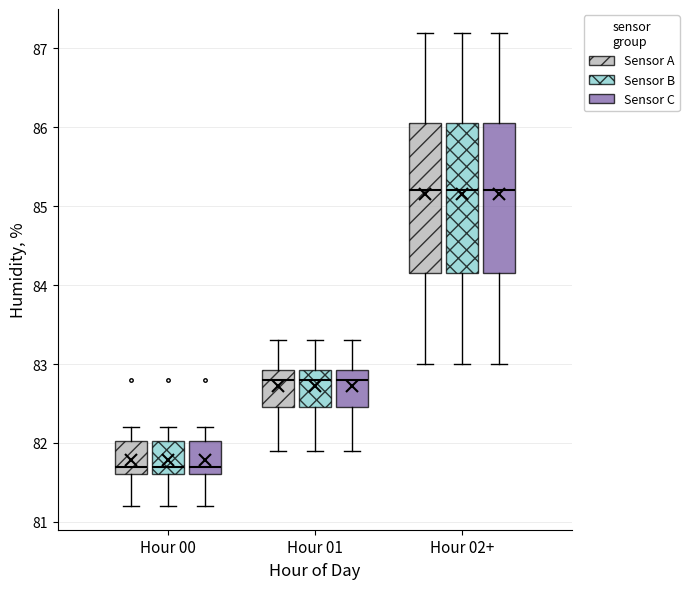

Reading left to right, transcribe this box plot: for each box, give where its median line is, the range the box spans, and where its two whiskers end, as read against the y-axis. The values are not printed on the chart, so give them approximately, as read against the axis.

Hour 00 (Sensor A): median 81.7, box 81.6 to 82.0, whiskers 81.2 to 82.2
Hour 00 (Sensor B): median 81.7, box 81.6 to 82.0, whiskers 81.2 to 82.2
Hour 00 (Sensor C): median 81.7, box 81.6 to 82.0, whiskers 81.2 to 82.2
Hour 01 (Sensor A): median 82.8, box 82.5 to 82.9, whiskers 81.9 to 83.3
Hour 01 (Sensor B): median 82.8, box 82.5 to 82.9, whiskers 81.9 to 83.3
Hour 01 (Sensor C): median 82.8, box 82.5 to 82.9, whiskers 81.9 to 83.3
Hour 02+ (Sensor A): median 85.2, box 84.2 to 86.1, whiskers 83.0 to 87.2
Hour 02+ (Sensor B): median 85.2, box 84.2 to 86.1, whiskers 83.0 to 87.2
Hour 02+ (Sensor C): median 85.2, box 84.2 to 86.1, whiskers 83.0 to 87.2